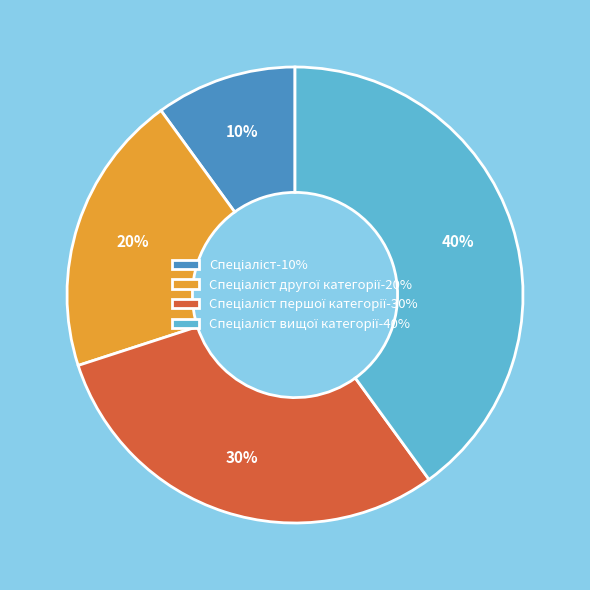

Does any single category account for the majority?

No